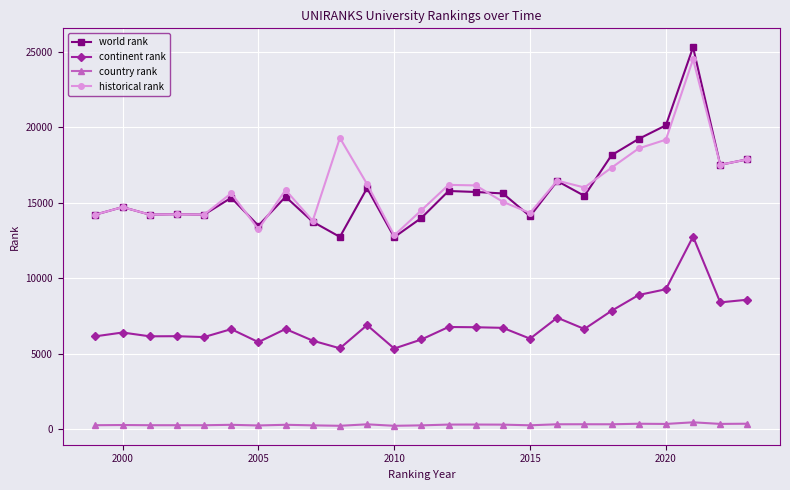

What is the greatest value displayed?

25293.0